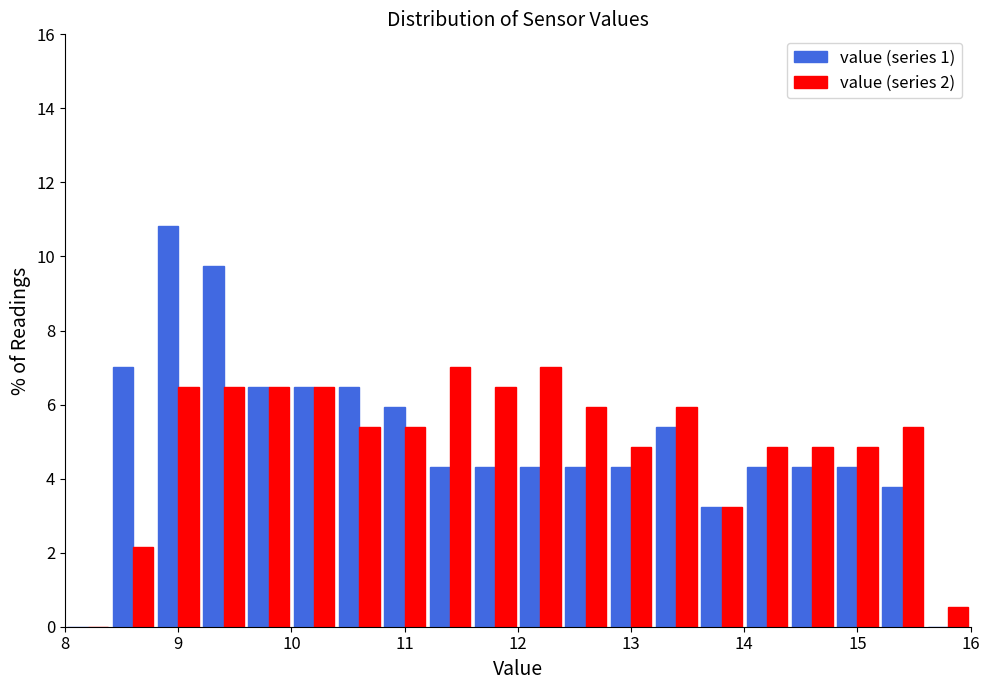

What is the height of the value (series 2) bar covering 9.6 to 10.0 on the x-axis? The values are not printed on the chart, so give them approximately, as read against the axis.

6.4